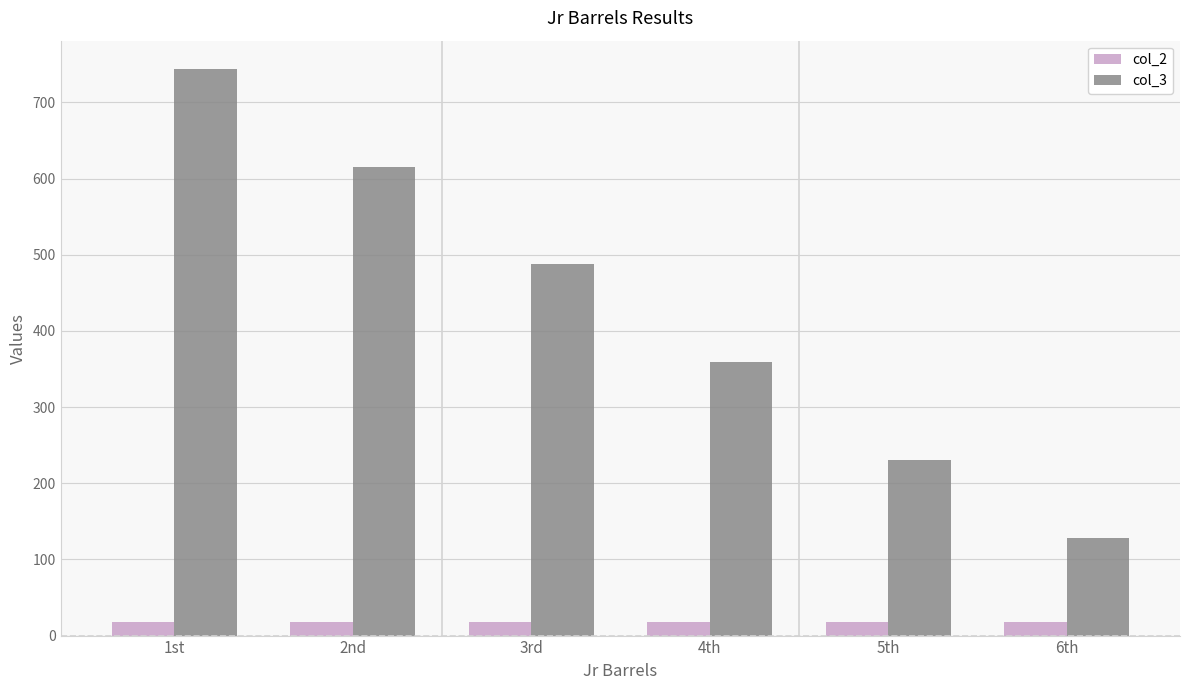

At which category is the sum across all series the highest?

1st